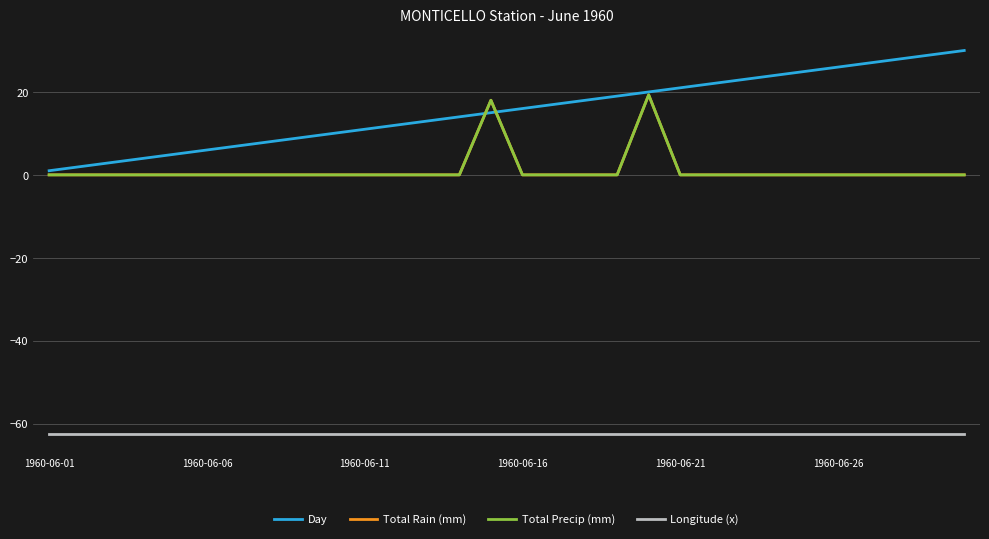

Does the chart have visible grid lines?

Yes